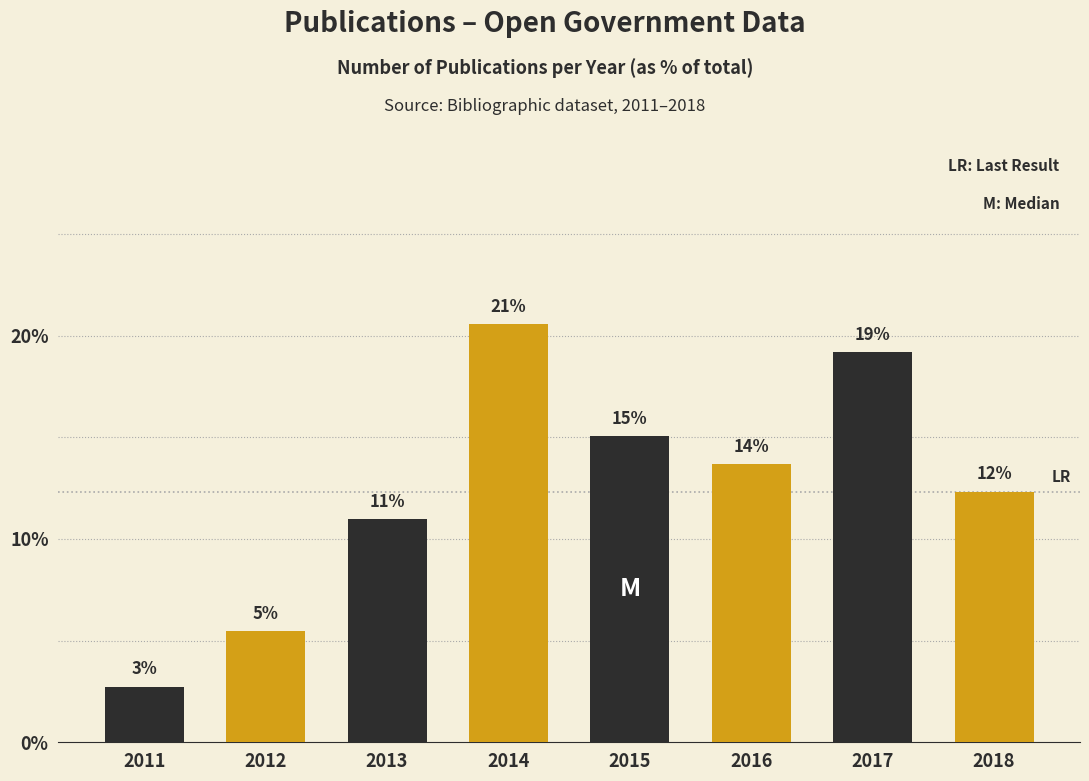

Reading right to left, extract all data points from this chart.

12.3	19.2	13.7	15.1	20.5	11.0	5.5	2.7